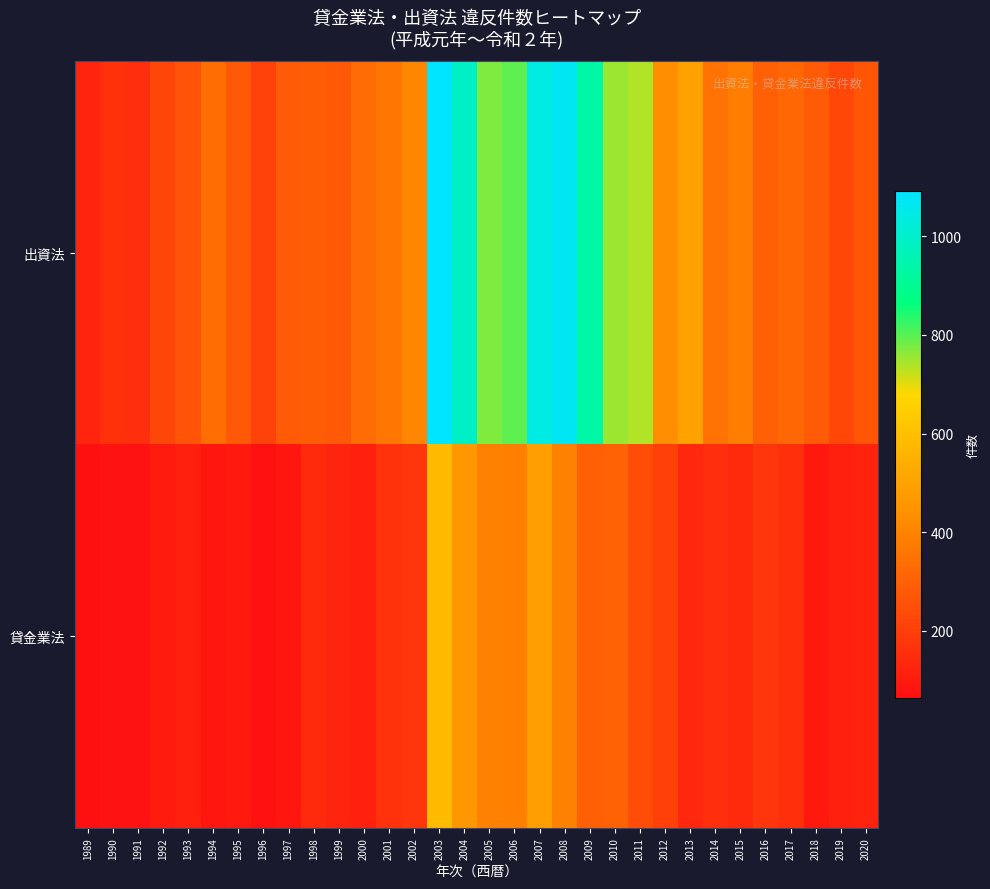

Between 1993 and 1994, which is larger?

1994